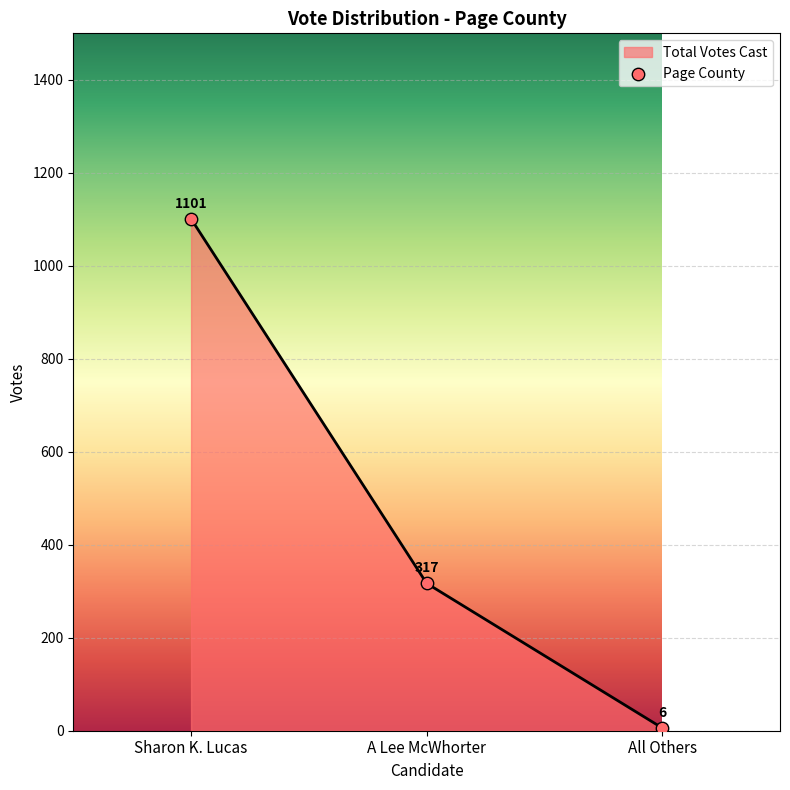

Between All Others and A Lee McWhorter, which is larger?

A Lee McWhorter